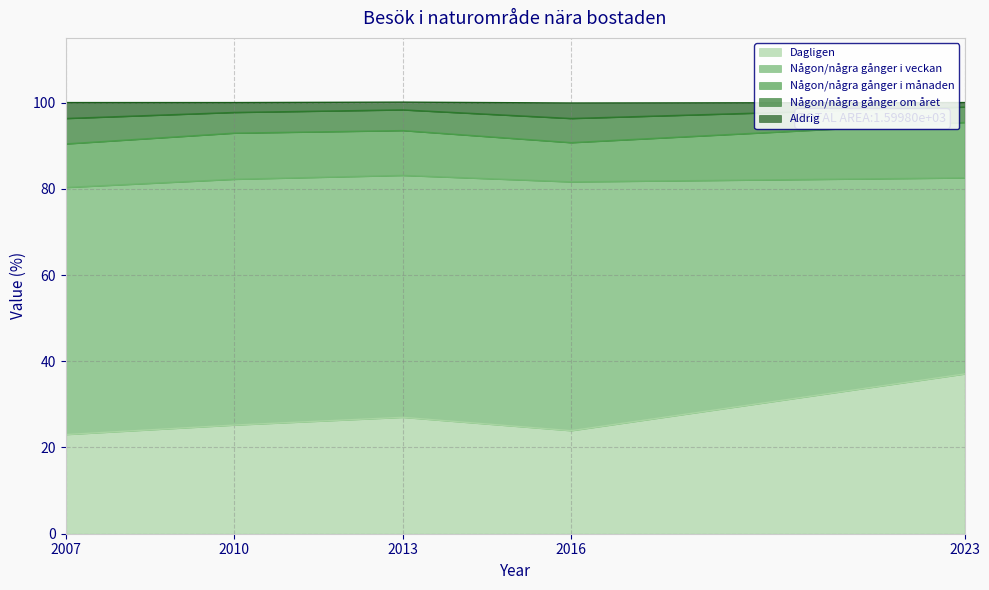

What is the difference between the second highest and second lowest values in the Dagligen series?

3.1